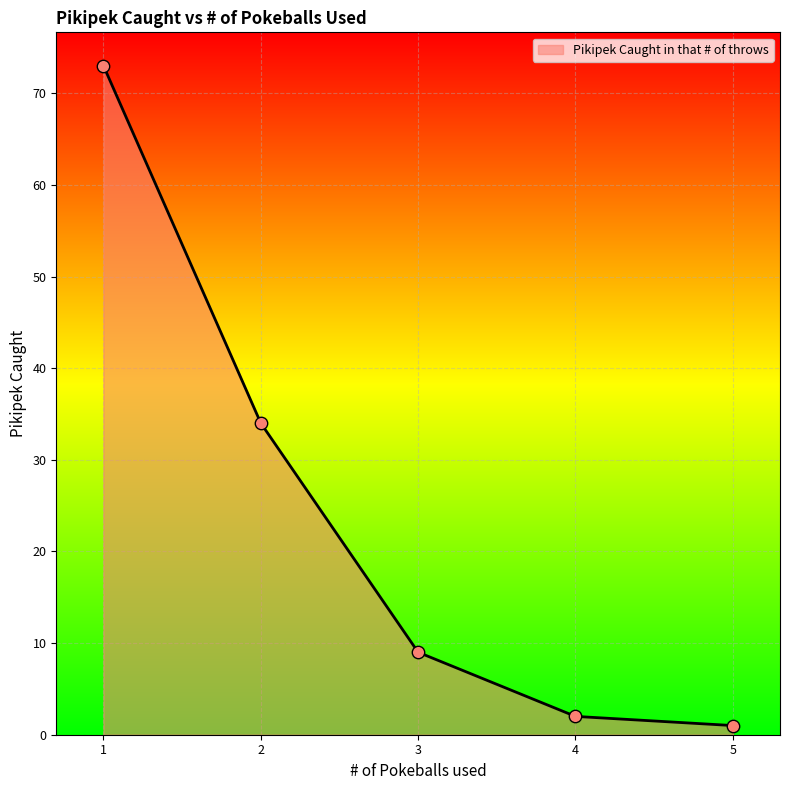

Between 3 and 1, which is larger?

1